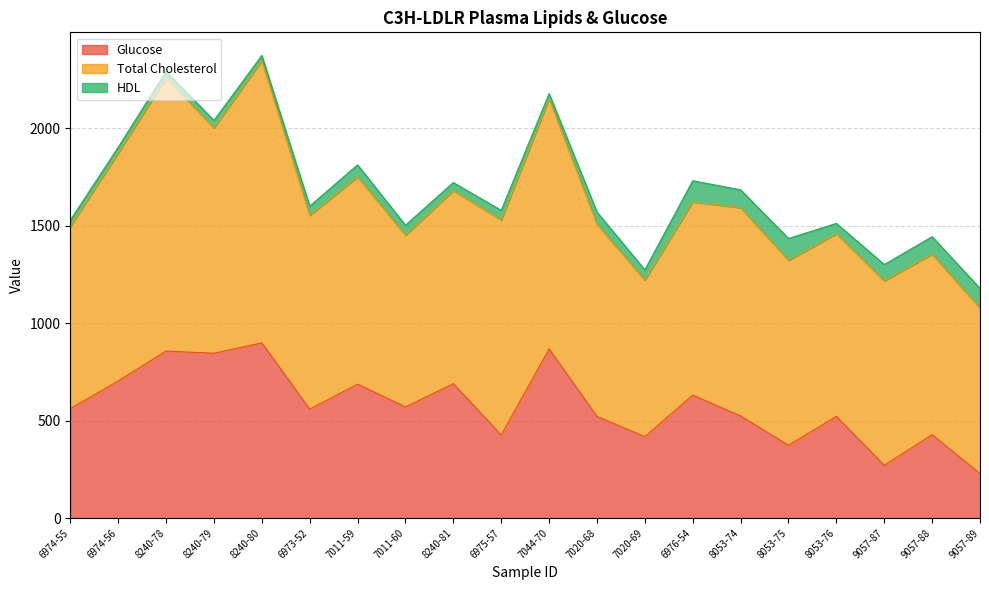

What is the label of the 19th point from the left?

9057-88